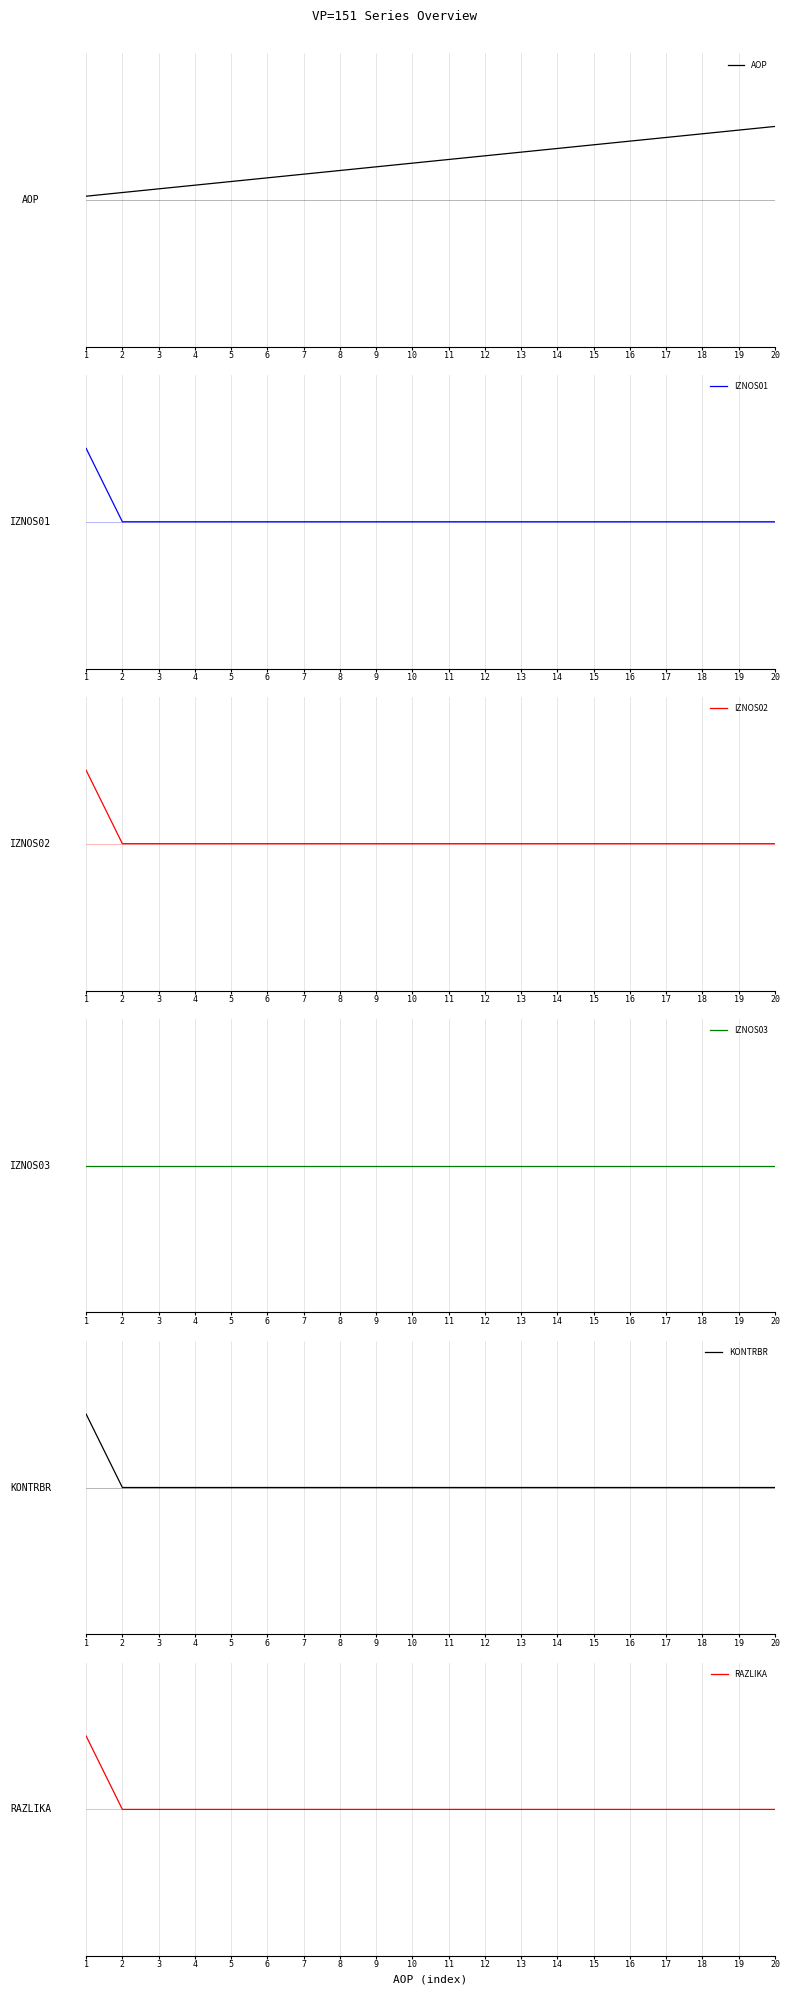

Is the value of RAZLIKA at 6 greater than the value of AOP at 12?

No